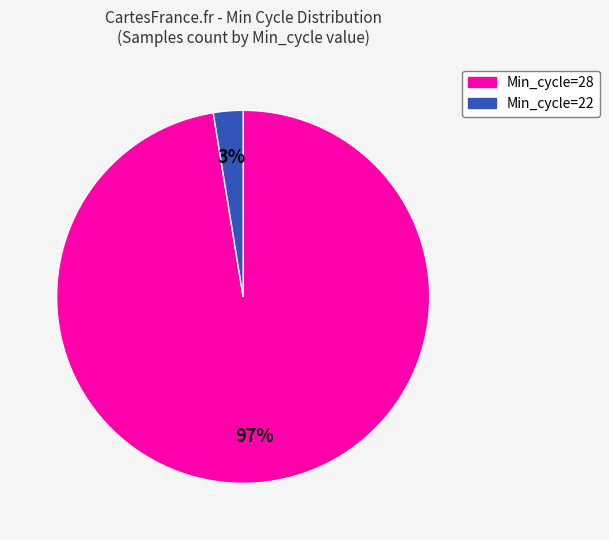

Does any single category account for the majority?

Yes